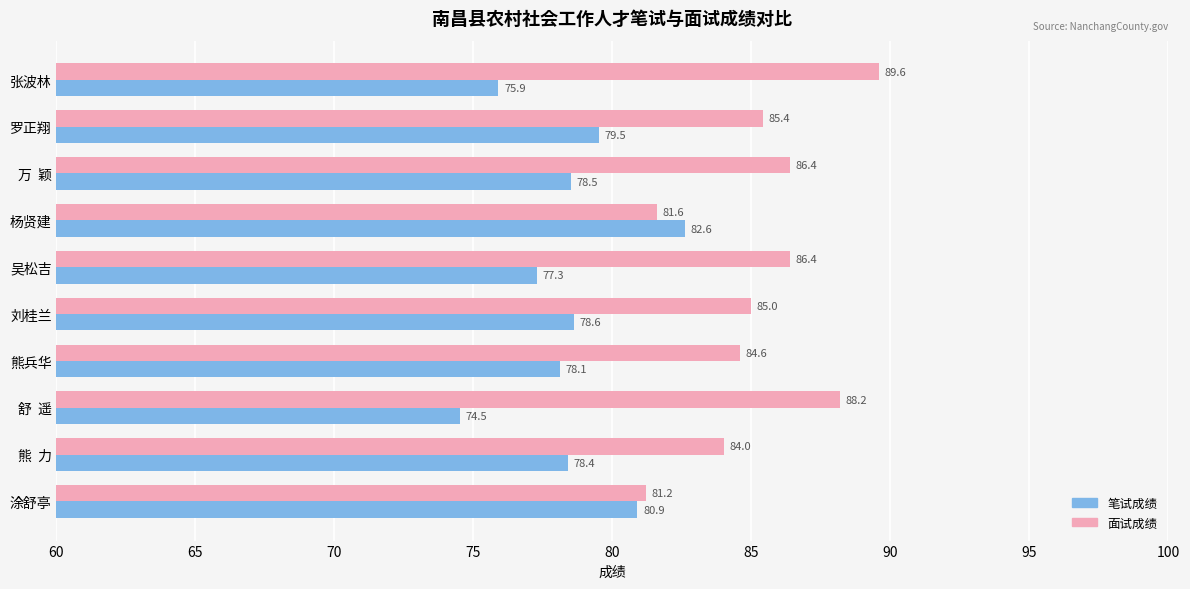

The value of 笔试成绩 at 罗正翔 is 24.5. True or false?

False